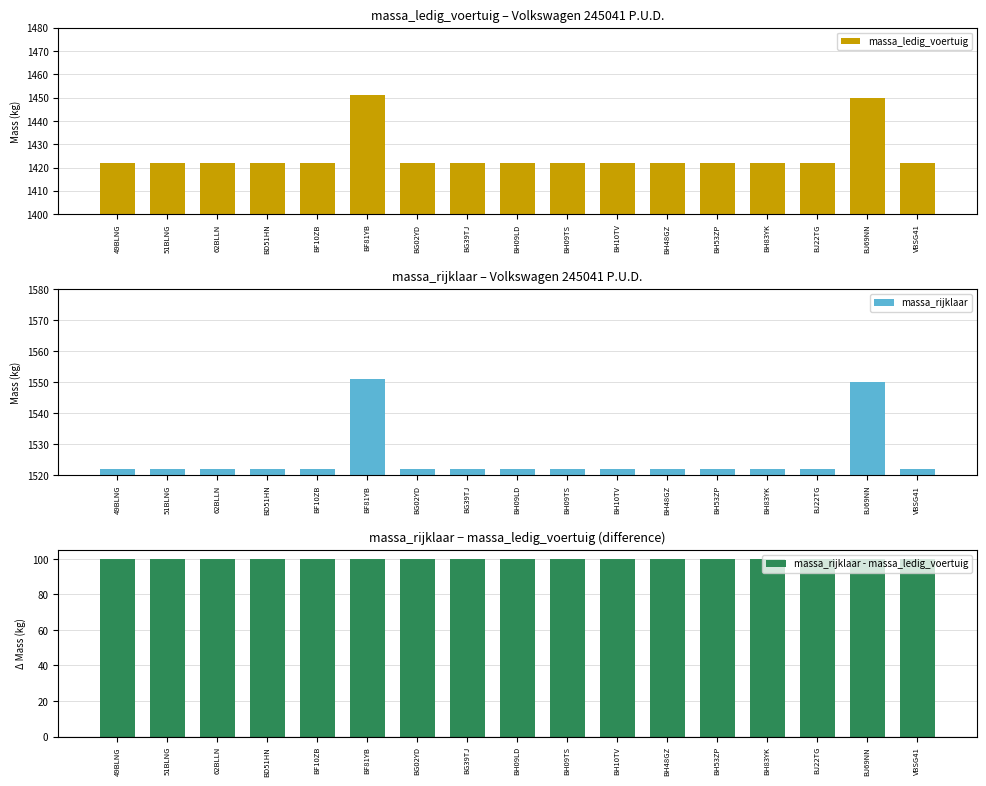

Which series has the widest spread of values?

massa_ledig_voertuig